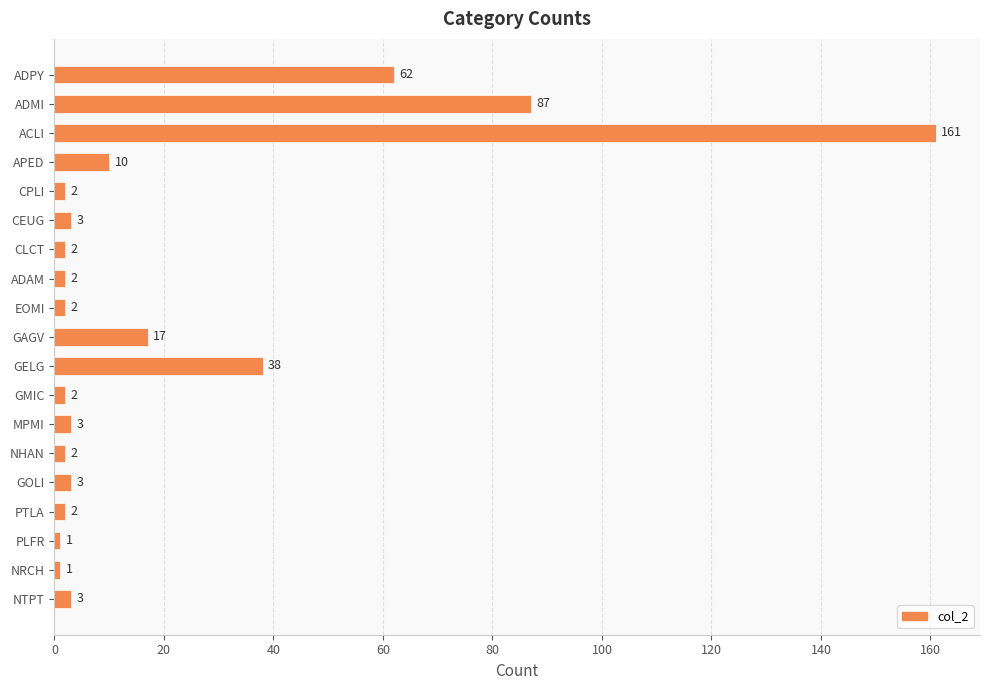

Read the value at APED.

10